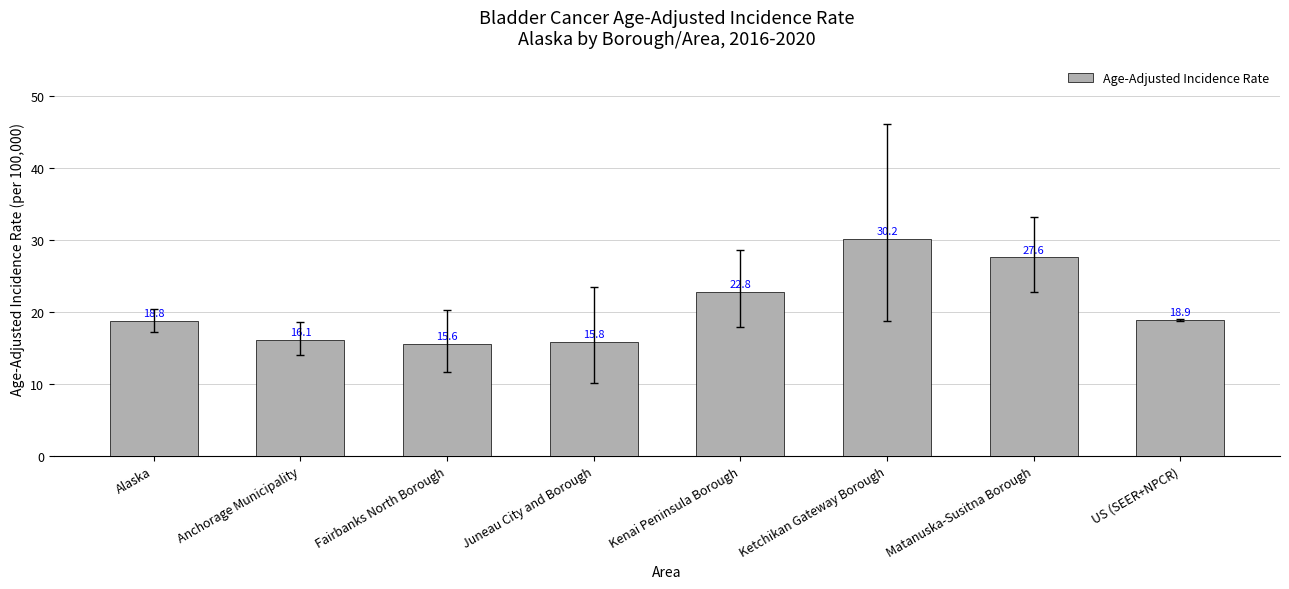

Reading right to left, transcribe all the data shown in this chart.

18.9	27.6	30.2	22.8	15.8	15.6	16.1	18.8